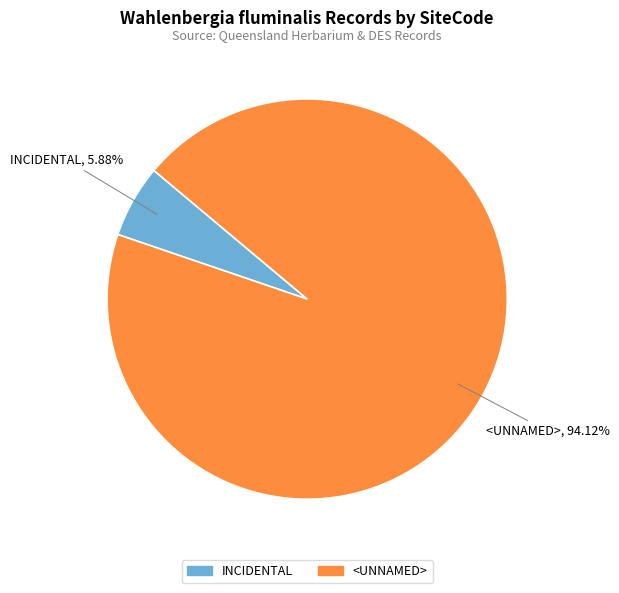

The INCIDENTAL slice represents 6% of the pie. True or false?

True